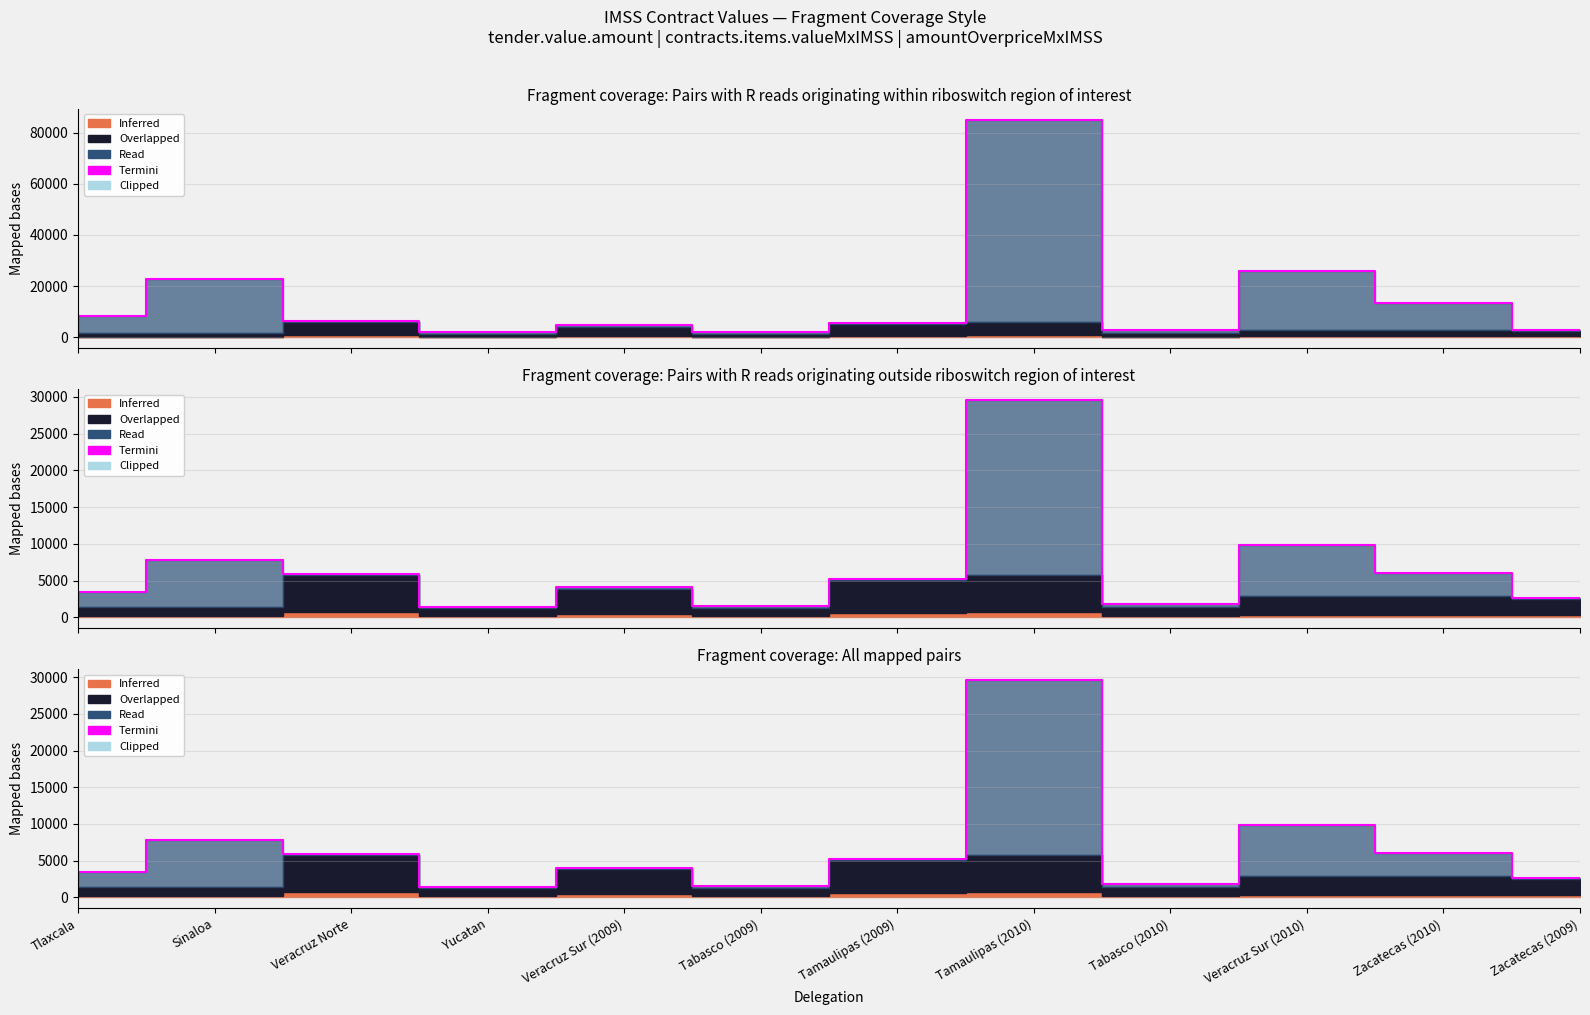

What is the difference between the values at Zacatecas (2009) and Veracruz Sur (2009)?

1404.3